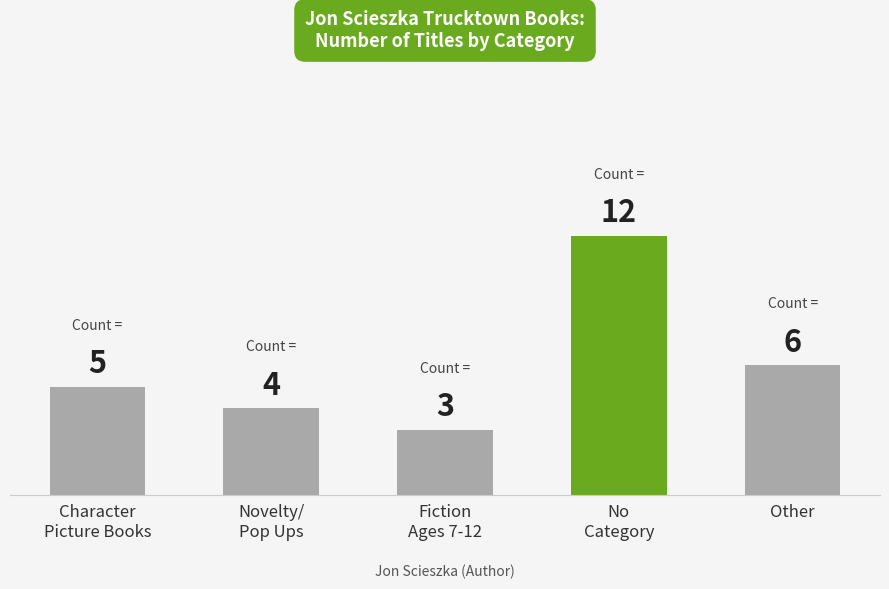

Between Other and Character
Picture Books, which is larger?

Other